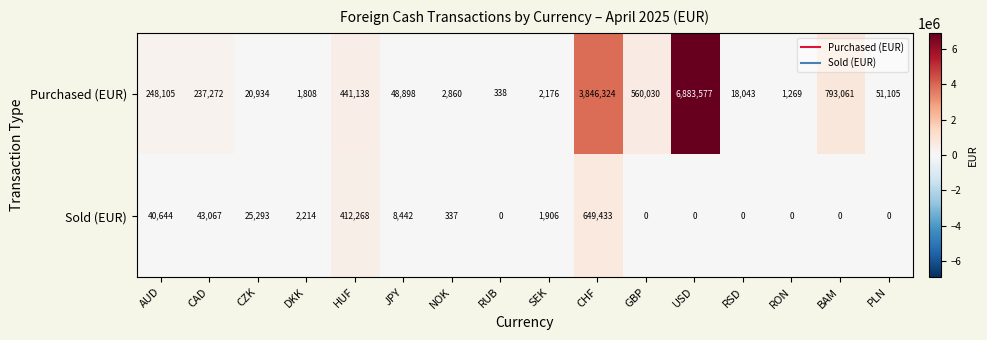

Which series has the widest spread of values?

Purchased (EUR)